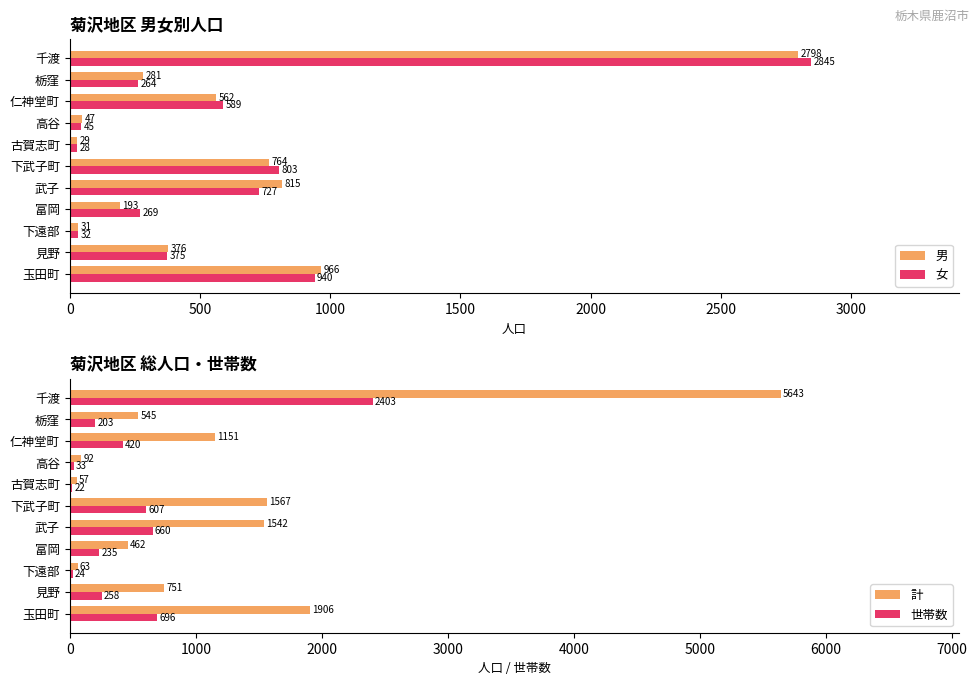

What is the average value of the 男 series?

624